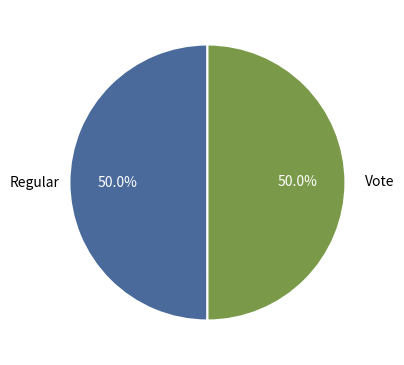

True or false: Vote accounts for 62% of the total.

False